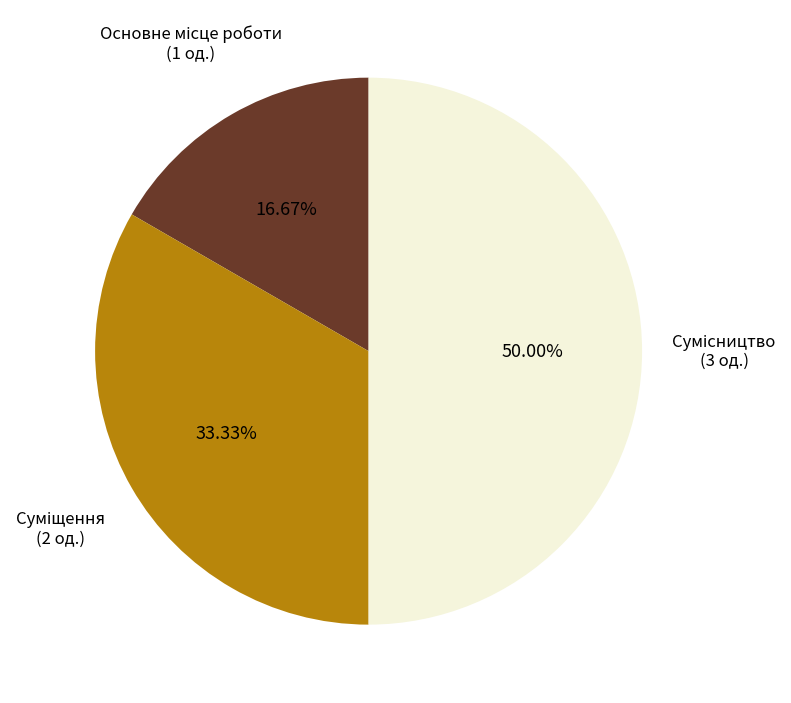

How many slices are in this pie chart?

3